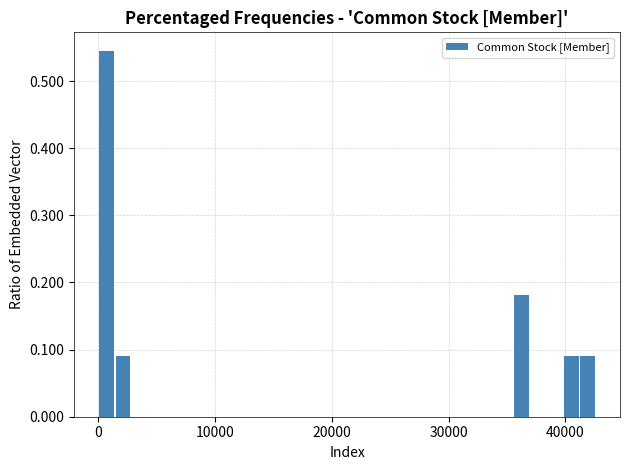

Around what value on the x-axis is the tallest bar? Give the approximate position of its centre, as read against the axis.

1000